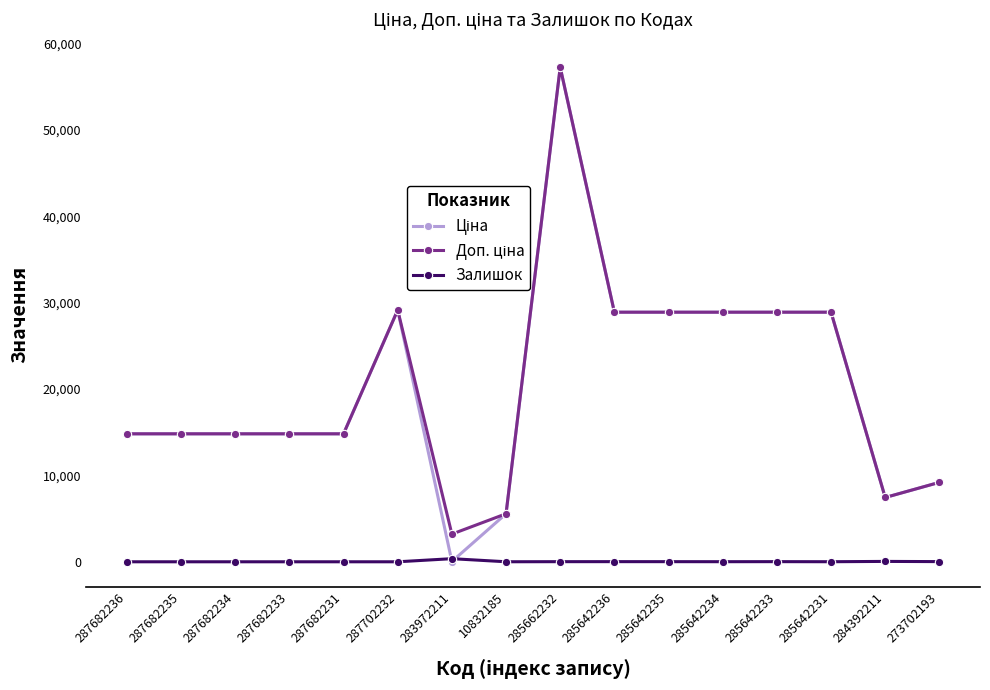

What is the total value across all series at 285642231?

57810.3